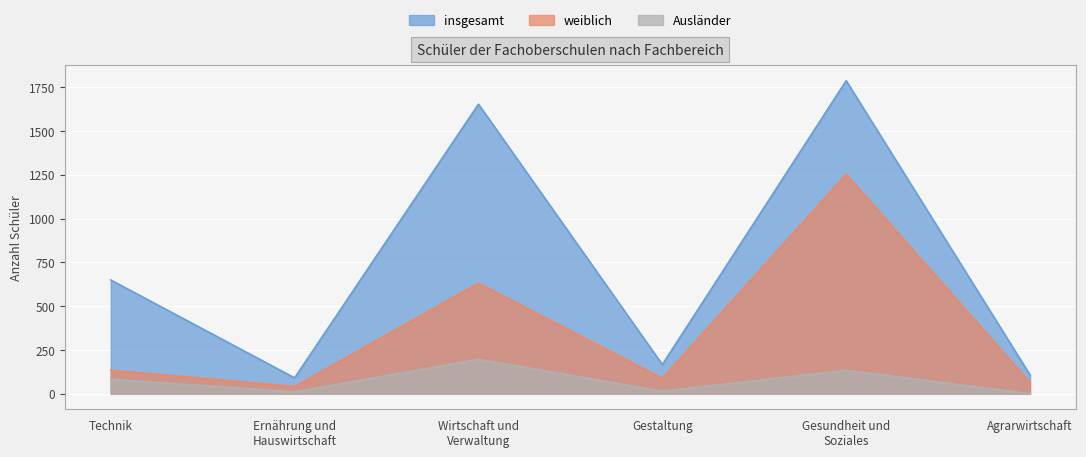

Between Wirtschaft und
Verwaltung and Gestaltung, which series saw the biggest shift?

insgesamt